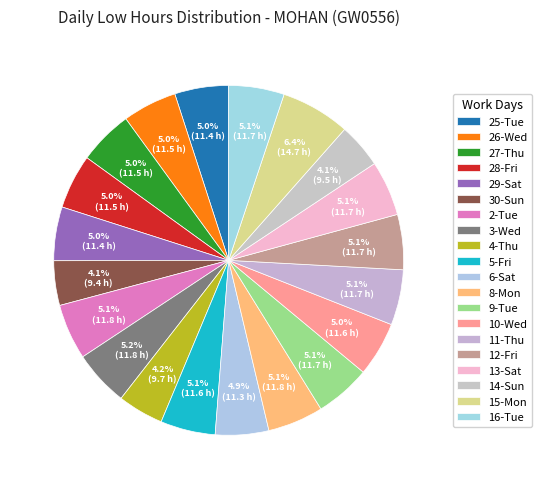

Is it true that 30-Sun is 4% of the pie?

True